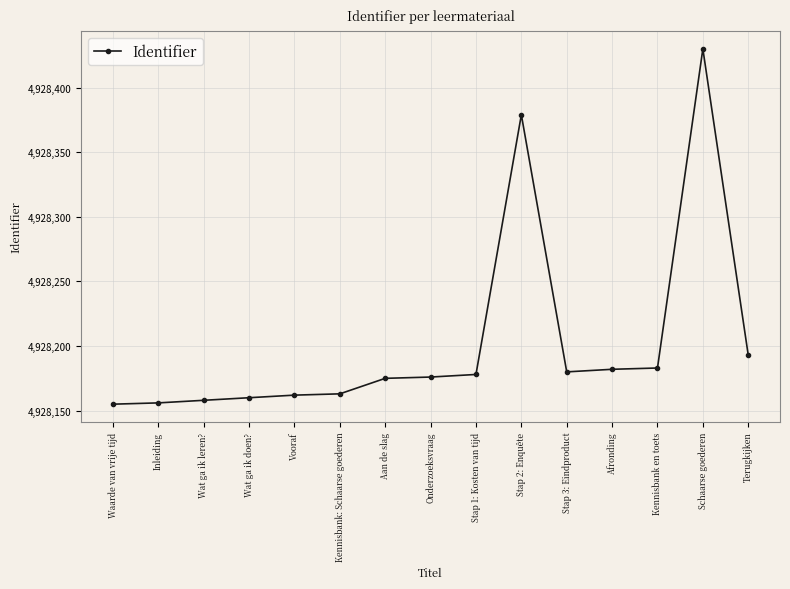

What is the value of the 10th point from the left?

4928379